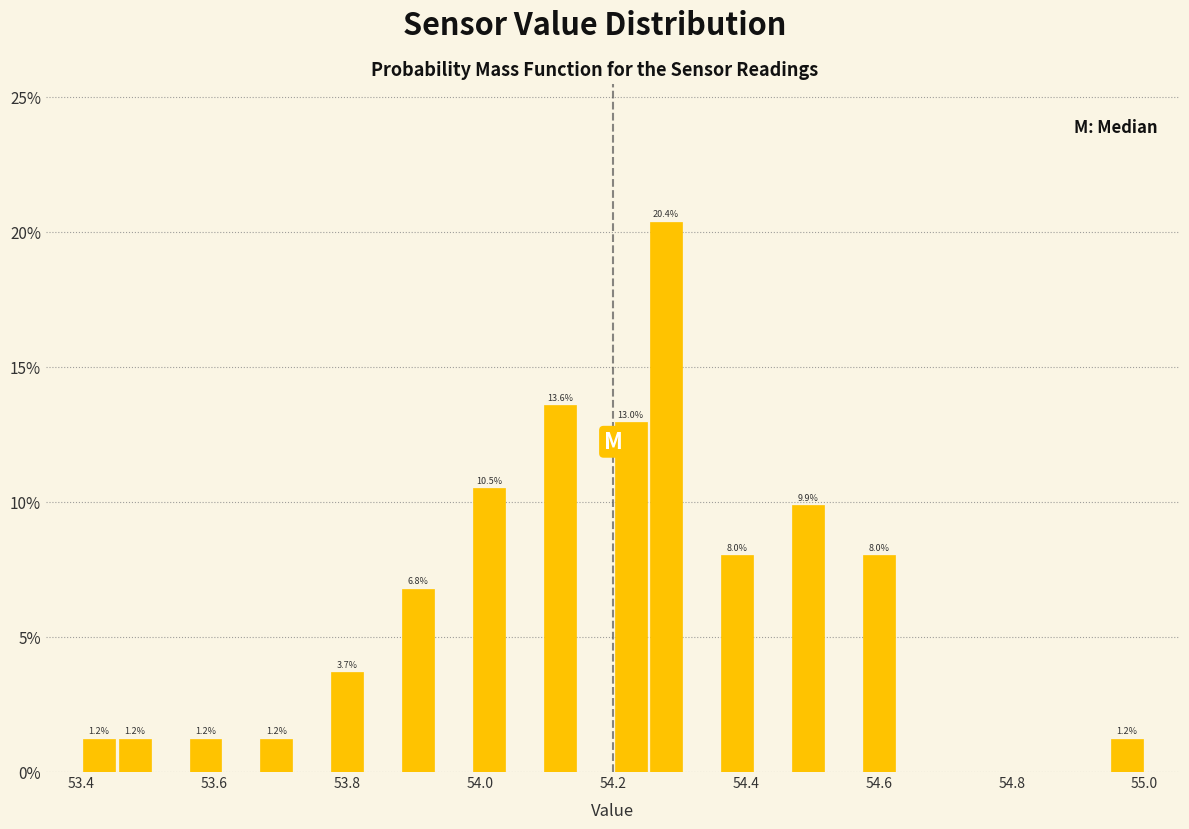

Read against the x-axis, roughly where is the centre of the tallest bar?

54.28